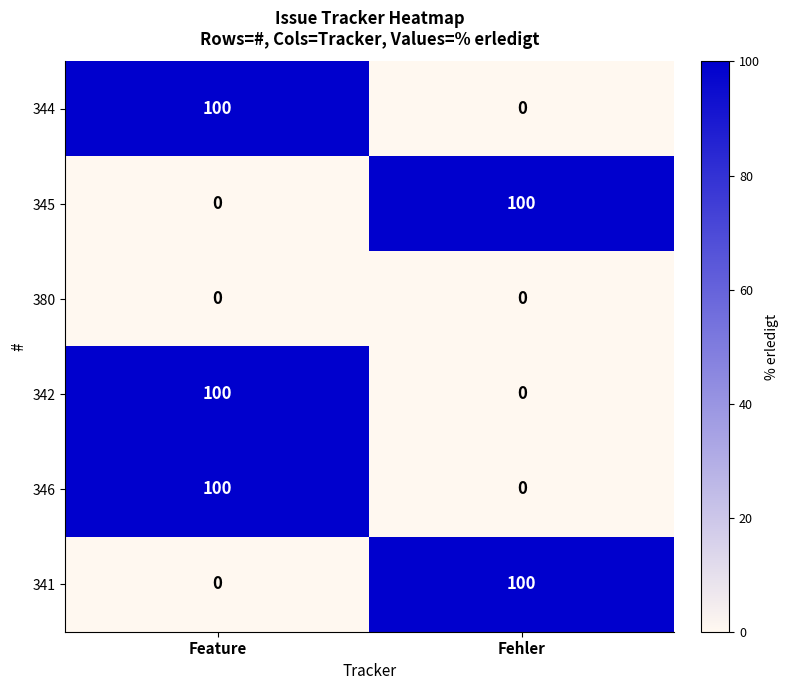

What is the sum of the 341 values at Feature and Fehler?

100